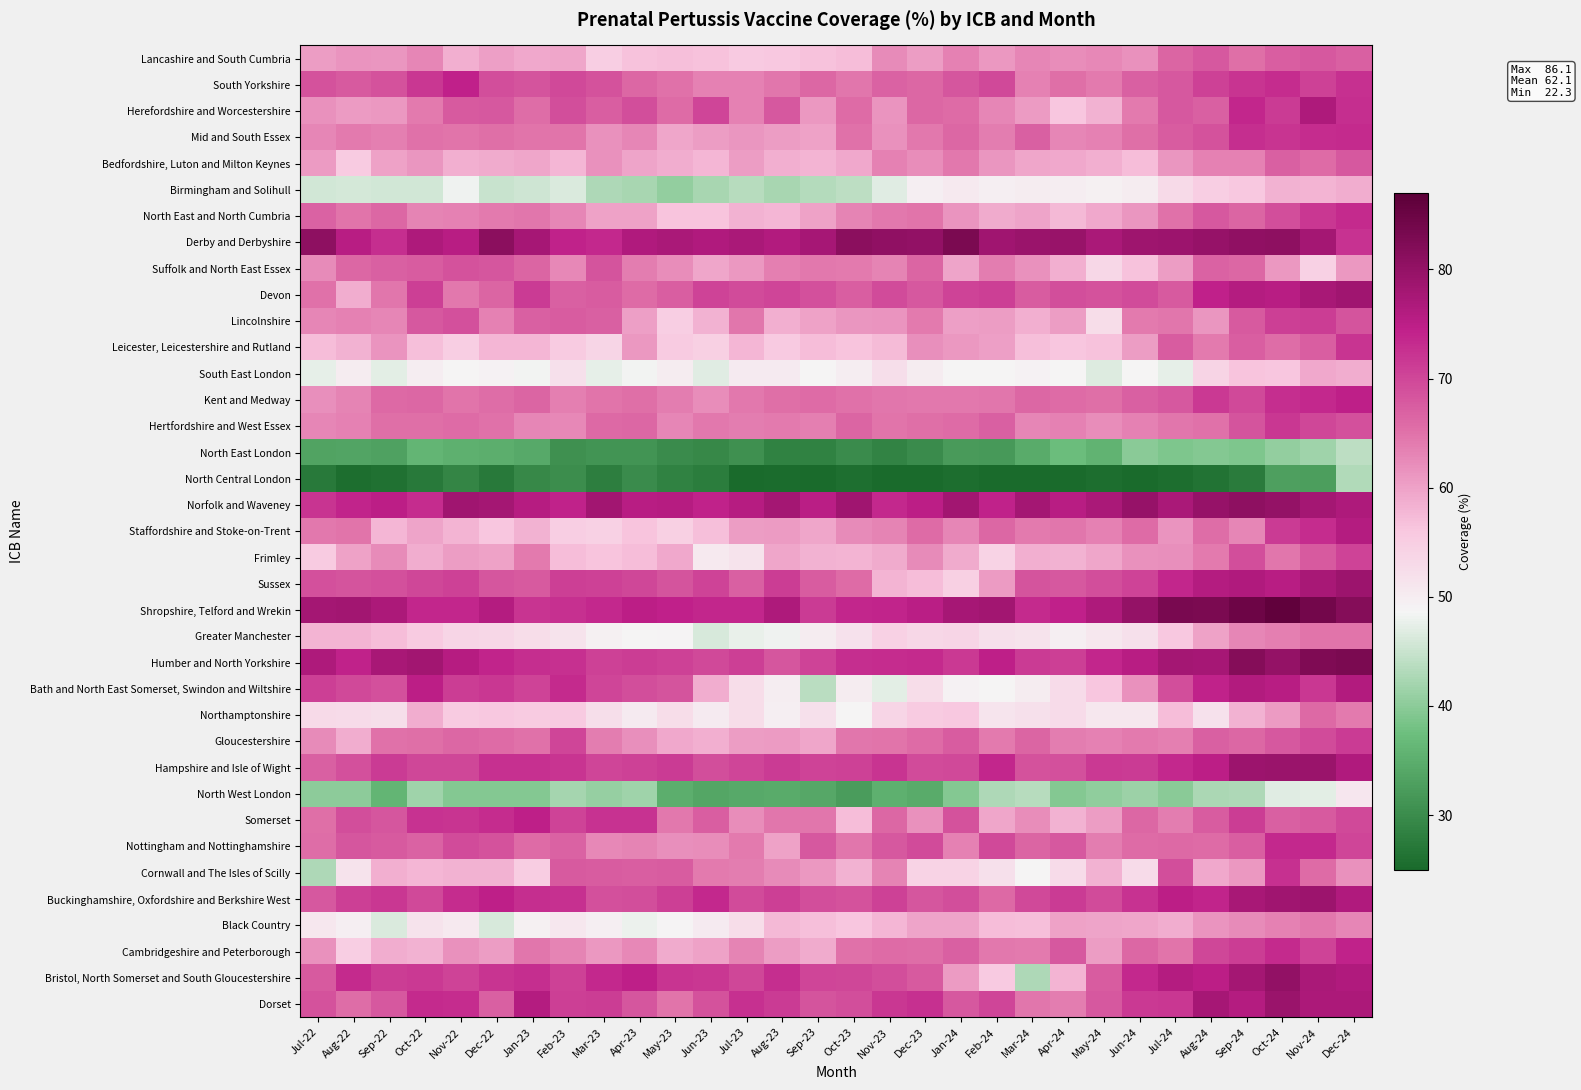

Reading right to left, what are all the values shown in this chart?

Lancashire and South Cumbria: Dec-24=67.1	Nov-24=68.1	Oct-24=67.2	Sep-24=65.4	Aug-24=67.9	Jul-24=66.5	Jun-24=61.7	May-24=62.6	Apr-24=62.2	Mar-24=62.9	Feb-24=60.9	Jan-24=63.3	Dec-23=60.4	Nov-23=62.3	Oct-23=57.1	Sep-23=56.7	Aug-23=55.9	Jul-23=55.6	Jun-23=56.7	May-23=56.8	Apr-23=56.5	Mar-23=54.8	Feb-23=59.6	Jan-23=59.3	Dec-22=60.3	Nov-22=58.6	Oct-22=62.9	Sep-22=61.1	Aug-22=61.5	Jul-22=60.5
South Yorkshire: Dec-24=72.6	Nov-24=70.7	Oct-24=73.1	Sep-24=72.0	Aug-24=70.7	Jul-24=67.9	Jun-24=66.9	May-24=64.0	Apr-24=65.4	Mar-24=63.5	Feb-24=69.6	Jan-24=68.2	Dec-23=66.3	Nov-23=66.8	Oct-23=64.7	Sep-23=66.3	Aug-23=64.7	Jul-23=63.5	Jun-23=63.3	May-23=65.2	Apr-23=66.4	Mar-23=68.7	Feb-23=69.7	Jan-23=68.4	Dec-22=69.2	Nov-22=74.6	Oct-22=71.9	Sep-22=68.7	Aug-22=67.8	Jul-22=68.8
Herefordshire and Worcestershire: Dec-24=72.9	Nov-24=76.8	Oct-24=71.3	Sep-24=73.8	Aug-24=67.1	Jul-24=68.0	Jun-24=64.2	May-24=58.2	Apr-24=56.2	Mar-24=60.8	Feb-24=63.0	Jan-24=65.7	Dec-23=66.3	Nov-23=61.4	Oct-23=65.9	Sep-23=61.0	Aug-23=68.0	Jul-23=63.5	Jun-23=70.2	May-23=65.8	Apr-23=69.1	Mar-23=67.3	Feb-23=69.1	Jan-23=65.6	Dec-22=67.9	Nov-22=67.7	Oct-22=64.0	Sep-22=60.9	Aug-22=60.7	Jul-22=61.7
Mid and South Essex: Dec-24=73.4	Nov-24=73.0	Oct-24=72.2	Sep-24=72.9	Aug-24=68.6	Jul-24=67.4	Jun-24=65.4	May-24=63.4	Apr-24=63.0	Mar-24=67.0	Feb-24=63.8	Jan-24=66.3	Dec-23=64.4	Nov-23=61.6	Oct-23=65.1	Sep-23=60.1	Aug-23=60.4	Jul-23=61.1	Jun-23=60.6	May-23=59.4	Apr-23=63.0	Mar-23=61.6	Feb-23=64.9	Jan-23=64.8	Dec-22=65.4	Nov-22=64.8	Oct-22=65.2	Sep-22=63.6	Aug-22=64.1	Jul-22=62.9
Bedfordshire, Luton and Milton Keynes: Dec-24=67.9	Nov-24=65.8	Oct-24=67.1	Sep-24=63.5	Aug-24=63.4	Jul-24=61.2	Jun-24=57.1	May-24=58.6	Apr-24=59.2	Mar-24=59.5	Feb-24=61.3	Jan-24=64.3	Dec-23=62.2	Nov-23=63.4	Oct-23=59.3	Sep-23=58.1	Aug-23=58.5	Jul-23=60.5	Jun-23=57.7	May-23=58.8	Apr-23=59.7	Mar-23=61.8	Feb-23=57.7	Jan-23=59.6	Dec-22=59.0	Nov-22=58.6	Oct-22=61.2	Sep-22=60.0	Aug-22=55.4	Jul-22=60.8
Birmingham and Solihull: Dec-24=58.8	Nov-24=58.0	Oct-24=58.2	Sep-24=55.9	Aug-24=55.0	Jul-24=53.0	Jun-24=50.0	May-24=49.3	Apr-24=49.8	Mar-24=50.1	Feb-24=49.5	Jan-24=50.5	Dec-23=49.5	Nov-23=46.8	Oct-23=44.1	Sep-23=43.2	Aug-23=42.4	Jul-23=43.5	Jun-23=42.4	May-23=40.6	Apr-23=42.3	Mar-23=42.7	Feb-23=46.4	Jan-23=45.4	Dec-22=45.1	Nov-22=48.1	Oct-22=45.7	Sep-22=45.8	Aug-22=46.0	Jul-22=45.6
North East and North Cumbria: Dec-24=73.4	Nov-24=71.9	Oct-24=69.3	Sep-24=66.5	Aug-24=68.1	Jul-24=65.1	Jun-24=61.2	May-24=59.3	Apr-24=57.5	Mar-24=59.8	Feb-24=59.0	Jan-24=61.5	Dec-23=64.8	Nov-23=64.3	Oct-23=63.2	Sep-23=59.9	Aug-23=57.8	Jul-23=58.4	Jun-23=56.3	May-23=56.3	Apr-23=59.9	Mar-23=60.0	Feb-23=63.0	Jan-23=64.5	Dec-22=64.2	Nov-22=63.4	Oct-22=63.2	Sep-22=66.3	Aug-22=64.9	Jul-22=66.7
Derby and Derbyshire: Dec-24=72.4	Nov-24=78.0	Oct-24=80.6	Sep-24=80.3	Aug-24=79.5	Jul-24=78.9	Jun-24=78.7	May-24=77.3	Apr-24=79.4	Mar-24=79.2	Feb-24=78.5	Jan-24=83.1	Dec-23=80.1	Nov-23=80.3	Oct-23=81.1	Sep-23=77.7	Aug-23=76.3	Jul-23=77.2	Jun-23=76.4	May-23=77.3	Apr-23=76.5	Mar-23=73.5	Feb-23=74.3	Jan-23=77.7	Dec-22=81.0	Nov-22=75.4	Oct-22=76.8	Sep-22=72.9	Aug-22=75.5	Jul-22=80.7
Suffolk and North East Essex: Dec-24=60.9	Nov-24=54.4	Oct-24=60.9	Sep-24=66.4	Aug-24=66.7	Jul-24=60.6	Jun-24=56.6	May-24=53.4	Apr-24=58.5	Mar-24=61.6	Feb-24=63.8	Jan-24=59.7	Dec-23=66.6	Nov-23=63.2	Oct-23=64.0	Sep-23=64.4	Aug-23=63.7	Jul-23=60.9	Jun-23=59.5	May-23=62.2	Apr-23=63.8	Mar-23=68.4	Feb-23=62.6	Jan-23=66.5	Dec-22=68.2	Nov-22=68.6	Oct-22=67.4	Sep-22=67.1	Aug-22=66.2	Jul-22=62.3
Devon: Dec-24=78.4	Nov-24=77.5	Oct-24=75.5	Sep-24=76.0	Aug-24=74.6	Jul-24=67.8	Jun-24=69.5	May-24=68.8	Apr-24=69.1	Mar-24=67.4	Feb-24=70.9	Jan-24=70.5	Dec-23=68.1	Nov-23=69.4	Oct-23=67.3	Sep-23=69.0	Aug-23=70.1	Jul-23=69.5	Jun-23=70.5	May-23=67.3	Apr-23=65.9	Mar-23=67.6	Feb-23=66.9	Jan-23=71.4	Dec-22=66.5	Nov-22=64.3	Oct-22=70.9	Sep-22=64.7	Aug-22=58.9	Jul-22=65.2
Lincolnshire: Dec-24=68.4	Nov-24=71.1	Oct-24=71.0	Sep-24=67.7	Aug-24=61.1	Jul-24=64.6	Jun-24=64.0	May-24=52.6	Apr-24=60.4	Mar-24=58.6	Feb-24=60.5	Jan-24=60.3	Dec-23=64.0	Nov-23=61.5	Oct-23=61.1	Sep-23=59.9	Aug-23=58.5	Jul-23=64.5	Jun-23=58.4	May-23=54.8	Apr-23=60.2	Mar-23=67.1	Feb-23=67.6	Jan-23=67.0	Dec-22=63.5	Nov-22=69.0	Oct-22=68.1	Sep-22=63.0	Aug-22=63.4	Jul-22=62.9
Leicester, Leicestershire and Rutland: Dec-24=72.1	Nov-24=67.2	Oct-24=65.5	Sep-24=67.2	Aug-24=64.0	Jul-24=67.6	Jun-24=60.4	May-24=56.5	Apr-24=56.1	Mar-24=56.8	Feb-24=60.3	Jan-24=60.9	Dec-23=62.0	Nov-23=57.3	Oct-23=56.3	Sep-23=57.2	Aug-23=55.6	Jul-23=57.7	Jun-23=54.6	May-23=55.3	Apr-23=61.0	Mar-23=53.8	Feb-23=55.4	Jan-23=57.7	Dec-22=57.9	Nov-22=54.8	Oct-22=56.8	Sep-22=61.4	Aug-22=58.3	Jul-22=57.2
South East London: Dec-24=58.7	Nov-24=59.2	Oct-24=56.1	Sep-24=56.4	Aug-24=54.0	Jul-24=47.5	Jun-24=48.7	May-24=46.7	Apr-24=48.5	Mar-24=49.0	Feb-24=48.7	Jan-24=48.7	Dec-23=50.0	Nov-23=52.3	Oct-23=49.8	Sep-23=48.7	Aug-23=50.2	Jul-23=50.2	Jun-23=46.8	May-23=50.0	Apr-23=48.4	Mar-23=47.3	Feb-23=52.0	Jan-23=48.4	Dec-22=49.0	Nov-22=48.6	Oct-22=49.8	Sep-22=47.1	Aug-22=50.1	Jul-22=47.4
Kent and Medway: Dec-24=74.8	Nov-24=73.6	Oct-24=72.9	Sep-24=69.8	Aug-24=71.6	Jul-24=68.0	Jun-24=66.9	May-24=65.4	Apr-24=65.7	Mar-24=66.3	Feb-24=64.7	Jan-24=64.4	Dec-23=64.3	Nov-23=64.6	Oct-23=65.2	Sep-23=65.8	Aug-23=65.4	Jul-23=64.3	Jun-23=62.1	May-23=63.9	Apr-23=65.3	Mar-23=64.8	Feb-23=63.6	Jan-23=66.6	Dec-22=65.6	Nov-22=64.9	Oct-22=66.3	Sep-22=66.0	Aug-22=63.2	Jul-22=62.0
Hertfordshire and West Essex: Dec-24=68.9	Nov-24=70.0	Oct-24=71.9	Sep-24=68.5	Aug-24=65.0	Jul-24=64.7	Jun-24=63.4	May-24=62.2	Apr-24=63.4	Mar-24=62.8	Feb-24=67.0	Jan-24=65.9	Dec-23=65.4	Nov-23=64.8	Oct-23=66.5	Sep-23=63.6	Aug-23=64.2	Jul-23=63.8	Jun-23=64.3	May-23=62.8	Apr-23=66.3	Mar-23=66.1	Feb-23=62.6	Jan-23=62.8	Dec-22=65.2	Nov-22=65.7	Oct-22=65.3	Sep-22=65.3	Aug-22=63.3	Jul-22=62.9
North East London: Dec-24=44.1	Nov-24=41.7	Oct-24=40.7	Sep-24=39.0	Aug-24=39.3	Jul-24=39.0	Jun-24=40.0	May-24=35.7	Apr-24=37.3	Mar-24=34.5	Feb-24=31.9	Jan-24=32.2	Dec-23=29.9	Nov-23=28.8	Oct-23=29.9	Sep-23=28.4	Aug-23=28.4	Jul-23=30.8	Jun-23=29.5	May-23=30.0	Apr-23=31.1	Mar-23=31.2	Feb-23=30.8	Jan-23=34.3	Dec-22=35.0	Nov-22=35.3	Oct-22=36.0	Sep-22=33.2	Aug-22=33.5	Jul-22=33.4
North Central London: Dec-24=43.0	Nov-24=32.6	Oct-24=32.9	Sep-24=27.5	Aug-24=26.3	Jul-24=25.6	Jun-24=23.2	May-24=25.5	Apr-24=23.3	Mar-24=25.0	Feb-24=24.0	Jan-24=25.7	Dec-23=25.0	Nov-23=24.5	Oct-23=25.9	Sep-23=22.3	Aug-23=25.4	Jul-23=22.3	Jun-23=27.9	May-23=28.5	Apr-23=30.0	Mar-23=28.0	Feb-23=30.2	Jan-23=29.5	Dec-22=27.4	Nov-22=29.0	Oct-22=27.4	Sep-22=26.0	Aug-22=25.5	Jul-22=27.2
Norfolk and Waveney: Dec-24=76.7	Nov-24=77.8	Oct-24=79.9	Sep-24=80.5	Aug-24=79.5	Jul-24=77.3	Jun-24=79.6	May-24=77.2	Apr-24=75.6	Mar-24=78.0	Feb-24=74.3	Jan-24=78.2	Dec-23=75.0	Nov-23=73.5	Oct-23=78.5	Sep-23=75.2	Aug-23=78.0	Jul-23=75.8	Jun-23=74.2	May-23=75.8	Apr-23=75.6	Mar-23=78.1	Feb-23=74.3	Jan-23=75.8	Dec-22=77.9	Nov-22=78.3	Oct-22=73.1	Sep-22=75.0	Aug-22=74.1	Jul-22=72.2
Staffordshire and Stoke-on-Trent: Dec-24=76.1	Nov-24=73.0	Oct-24=71.3	Sep-24=62.9	Aug-24=65.6	Jul-24=61.5	Jun-24=65.8	May-24=63.5	Apr-24=64.5	Mar-24=64.2	Feb-24=66.2	Jan-24=62.8	Dec-23=65.7	Nov-23=63.1	Oct-23=62.5	Sep-23=59.4	Aug-23=60.8	Jul-23=60.5	Jun-23=56.8	May-23=54.7	Apr-23=56.3	Mar-23=54.5	Feb-23=54.8	Jan-23=58.2	Dec-22=56.2	Nov-22=58.0	Oct-22=59.8	Sep-22=57.9	Aug-22=64.9	Jul-22=64.4
Frimley: Dec-24=70.3	Nov-24=67.7	Oct-24=64.6	Sep-24=69.3	Aug-24=64.1	Jul-24=61.9	Jun-24=61.6	May-24=59.5	Apr-24=58.2	Mar-24=58.5	Feb-24=54.1	Jan-24=59.1	Dec-23=62.3	Nov-23=59.1	Oct-23=58.0	Sep-23=58.4	Aug-23=59.6	Jul-23=51.5	Jun-23=50.6	May-23=59.3	Apr-23=57.0	Mar-23=56.3	Feb-23=57.1	Jan-23=64.2	Dec-22=59.9	Nov-22=60.6	Oct-22=58.9	Sep-22=62.3	Aug-22=60.0	Jul-22=55.3
Sussex: Dec-24=78.8	Nov-24=77.5	Oct-24=75.6	Sep-24=76.5	Aug-24=76.1	Jul-24=73.9	Jun-24=70.4	May-24=69.3	Apr-24=68.0	Mar-24=68.5	Feb-24=60.7	Jan-24=54.7	Dec-23=57.0	Nov-23=58.1	Oct-23=65.7	Sep-23=67.4	Aug-23=71.2	Jul-23=67.1	Jun-23=70.3	May-23=68.4	Apr-23=70.0	Mar-23=70.7	Feb-23=70.9	Jan-23=67.8	Dec-22=68.2	Nov-22=70.6	Oct-22=69.9	Sep-22=68.9	Aug-22=68.4	Jul-22=69.0
Shropshire, Telford and Wrekin: Dec-24=81.8	Nov-24=84.0	Oct-24=86.1	Sep-24=84.7	Aug-24=83.0	Jul-24=83.3	Jun-24=79.8	May-24=76.6	Apr-24=74.6	Mar-24=73.4	Feb-24=78.2	Jan-24=77.6	Dec-23=75.3	Nov-23=74.1	Oct-23=73.8	Sep-23=71.4	Aug-23=76.6	Jul-23=73.7	Jun-23=73.8	May-23=74.6	Apr-23=75.0	Mar-23=73.6	Feb-23=72.5	Jan-23=72.1	Dec-22=75.9	Nov-22=73.8	Oct-22=73.9	Sep-22=77.0	Aug-22=78.2	Jul-22=77.9
Greater Manchester: Dec-24=64.8	Nov-24=64.8	Oct-24=63.6	Sep-24=62.8	Aug-24=60.0	Jul-24=55.8	Jun-24=51.9	May-24=50.9	Apr-24=49.5	Mar-24=51.5	Feb-24=51.9	Jan-24=53.8	Dec-23=53.5	Nov-23=54.5	Oct-23=51.7	Sep-23=50.1	Aug-23=48.1	Jul-23=47.7	Jun-23=46.2	May-23=48.8	Apr-23=48.7	Mar-23=49.3	Feb-23=51.5	Jan-23=52.4	Dec-22=53.5	Nov-22=53.6	Oct-22=55.5	Sep-22=57.0	Aug-22=58.1	Jul-22=58.1
Humber and North Yorkshire: Dec-24=83.1	Nov-24=82.4	Oct-24=79.9	Sep-24=81.9	Aug-24=77.6	Jul-24=77.8	Jun-24=75.5	May-24=73.9	Apr-24=70.8	Mar-24=71.3	Feb-24=74.7	Jan-24=71.6	Dec-23=73.4	Nov-23=73.1	Oct-23=72.8	Sep-23=70.5	Aug-23=68.3	Jul-23=71.0	Jun-23=69.7	May-23=70.7	Apr-23=71.2	Mar-23=70.7	Feb-23=72.6	Jan-23=72.8	Dec-22=74.0	Nov-22=75.7	Oct-22=78.2	Sep-22=77.4	Aug-22=74.3	Jul-22=76.7
Bath and North East Somerset, Swindon and Wiltshire: Dec-24=76.2	Nov-24=71.9	Oct-24=75.5	Sep-24=76.3	Aug-24=74.4	Jul-24=69.2	Jun-24=61.7	May-24=56.0	Apr-24=52.8	Mar-24=50.0	Feb-24=48.7	Jan-24=49.2	Dec-23=52.4	Nov-23=47.1	Oct-23=50.1	Sep-23=43.8	Aug-23=49.9	Jul-23=52.6	Jun-23=58.8	May-23=68.5	Apr-23=69.3	Mar-23=70.2	Feb-23=73.4	Jan-23=70.3	Dec-22=71.8	Nov-22=71.2	Oct-22=75.1	Sep-22=68.9	Aug-22=69.8	Jul-22=70.9
Northamptonshire: Dec-24=64.0	Nov-24=66.0	Oct-24=60.7	Sep-24=58.2	Aug-24=51.7	Jul-24=57.0	Jun-24=50.9	May-24=50.9	Apr-24=52.8	Mar-24=52.0	Feb-24=51.3	Jan-24=55.8	Dec-23=55.3	Nov-23=53.8	Oct-23=48.7	Sep-23=52.1	Aug-23=49.7	Jul-23=52.4	Jun-23=50.2	May-23=52.6	Apr-23=50.3	Mar-23=52.3	Feb-23=55.6	Jan-23=55.3	Dec-22=55.8	Nov-22=55.3	Oct-22=58.7	Sep-22=52.3	Aug-22=52.8	Jul-22=53.0
Gloucestershire: Dec-24=71.3	Nov-24=69.5	Oct-24=67.9	Sep-24=66.2	Aug-24=67.1	Jul-24=63.6	Jun-24=64.2	May-24=63.4	Apr-24=63.8	Mar-24=66.6	Feb-24=64.2	Jan-24=67.4	Dec-23=65.8	Nov-23=64.9	Oct-23=64.5	Sep-23=59.6	Aug-23=60.8	Jul-23=60.5	Jun-23=58.5	May-23=59.2	Apr-23=61.9	Mar-23=63.9	Feb-23=70.2	Jan-23=65.0	Dec-22=65.9	Nov-22=66.4	Oct-22=65.3	Sep-22=65.2	Aug-22=58.9	Jul-22=62.5
Hampshire and Isle of Wight: Dec-24=76.4	Nov-24=79.2	Oct-24=79.1	Sep-24=78.8	Aug-24=75.0	Jul-24=73.5	Jun-24=71.3	May-24=71.5	Apr-24=69.0	Mar-24=68.6	Feb-24=73.8	Jan-24=69.7	Dec-23=69.4	Nov-23=72.1	Oct-23=70.6	Sep-23=70.4	Aug-23=71.3	Jul-23=70.2	Jun-23=69.3	May-23=71.4	Apr-23=70.6	Mar-23=70.1	Feb-23=72.2	Jan-23=72.5	Dec-22=72.5	Nov-22=70.0	Oct-22=70.0	Sep-22=71.4	Aug-22=69.0	Jul-22=66.9
North West London: Dec-24=51.0	Nov-24=47.1	Oct-24=46.9	Sep-24=42.7	Aug-24=42.5	Jul-24=39.9	Jun-24=41.4	May-24=40.3	Apr-24=39.3	Mar-24=43.5	Feb-24=42.7	Jan-24=39.5	Dec-23=34.5	Nov-23=35.2	Oct-23=32.5	Sep-23=34.0	Aug-23=34.6	Jul-23=34.4	Jun-23=33.9	May-23=35.1	Apr-23=41.5	Mar-23=40.8	Feb-23=42.1	Jan-23=39.4	Dec-22=39.3	Nov-22=39.5	Oct-22=41.7	Sep-22=35.9	Aug-22=40.2	Jul-22=40.1
Somerset: Dec-24=69.6	Nov-24=67.8	Oct-24=66.9	Sep-24=71.1	Aug-24=67.6	Jul-24=63.8	Jun-24=66.3	May-24=60.6	Apr-24=58.2	Mar-24=62.1	Feb-24=59.5	Jan-24=68.7	Dec-23=61.6	Nov-23=66.4	Oct-23=57.2	Sep-23=64.7	Aug-23=64.7	Jul-23=62.2	Jun-23=67.2	May-23=64.3	Apr-23=72.3	Mar-23=72.3	Feb-23=70.4	Jan-23=74.8	Dec-22=73.1	Nov-22=72.1	Oct-22=72.3	Sep-22=68.3	Aug-22=69.3	Jul-22=65.4
Nottingham and Nottinghamshire: Dec-24=70.1	Nov-24=73.5	Oct-24=73.5	Sep-24=67.3	Aug-24=65.9	Jul-24=66.1	Jun-24=65.8	May-24=63.9	Apr-24=67.9	Mar-24=66.6	Feb-24=69.6	Jan-24=63.5	Dec-23=69.4	Nov-23=68.0	Oct-23=64.6	Sep-23=68.1	Aug-23=60.0	Jul-23=64.1	Jun-23=62.2	May-23=62.0	Apr-23=63.1	Mar-23=62.7	Feb-23=66.8	Jan-23=65.8	Dec-22=68.6	Nov-22=69.4	Oct-22=66.8	Sep-22=67.8	Aug-22=68.2	Jul-22=65.6
Cornwall and The Isles of Scilly: Dec-24=61.8	Nov-24=65.9	Oct-24=72.5	Sep-24=60.9	Aug-24=59.3	Jul-24=69.1	Jun-24=52.7	May-24=58.2	Apr-24=52.8	Mar-24=48.7	Feb-24=52.1	Jan-24=54.1	Dec-23=54.2	Nov-23=63.2	Oct-23=58.4	Sep-23=61.0	Aug-23=62.3	Jul-23=63.9	Jun-23=64.0	May-23=67.6	Apr-23=67.2	Mar-23=67.6	Feb-23=67.8	Jan-23=55.1	Dec-22=58.4	Nov-22=58.3	Oct-22=57.8	Sep-22=58.5	Aug-22=51.5	Jul-22=42.9
Buckinghamshire, Oxfordshire and Berkshire West: Dec-24=76.5	Nov-24=78.9	Oct-24=78.5	Sep-24=77.5	Aug-24=74.0	Jul-24=75.0	Jun-24=72.4	May-24=69.5	Apr-24=71.4	Mar-24=69.8	Feb-24=66.1	Jan-24=69.1	Dec-23=68.2	Nov-23=70.6	Oct-23=68.8	Sep-23=69.3	Aug-23=70.9	Jul-23=69.4	Jun-23=73.5	May-23=70.8	Apr-23=69.1	Mar-23=68.9	Feb-23=72.5	Jan-23=72.8	Dec-22=74.8	Nov-22=73.1	Oct-22=69.7	Sep-22=71.9	Aug-22=70.8	Jul-22=68.0
Black Country: Dec-24=63.0	Nov-24=64.4	Oct-24=63.4	Sep-24=62.4	Aug-24=61.5	Jul-24=58.9	Jun-24=59.4	May-24=59.7	Apr-24=59.9	Mar-24=56.8	Feb-24=57.2	Jan-24=59.8	Dec-23=59.7	Nov-23=57.8	Oct-23=56.1	Sep-23=56.9	Aug-23=57.5	Jul-23=52.4	Jun-23=50.4	May-23=48.8	Apr-23=47.9	Mar-23=49.6	Feb-23=50.8	Jan-23=49.4	Dec-22=46.2	Nov-22=50.6	Oct-22=51.6	Sep-22=46.4	Aug-22=49.5	Jul-22=50.9
Cambridgeshire and Peterborough: Dec-24=74.2	Nov-24=70.4	Oct-24=73.3	Sep-24=71.2	Aug-24=70.0	Jul-24=64.8	Jun-24=66.2	May-24=60.5	Apr-24=68.0	Mar-24=64.0	Feb-24=64.3	Jan-24=67.1	Dec-23=65.5	Nov-23=65.9	Oct-23=65.2	Sep-23=59.1	Aug-23=60.4	Jul-23=63.2	Jun-23=59.9	May-23=59.1	Apr-23=62.7	Mar-23=61.0	Feb-23=63.2	Jan-23=64.6	Dec-22=60.5	Nov-22=61.6	Oct-22=58.3	Sep-22=58.7	Aug-22=54.9	Jul-22=61.8
Bristol, North Somerset and South Gloucestershire: Dec-24=76.4	Nov-24=77.2	Oct-24=80.0	Sep-24=78.0	Aug-24=75.1	Jul-24=75.9	Jun-24=73.6	May-24=67.4	Apr-24=58.1	Mar-24=42.7	Feb-24=55.7	Jan-24=60.7	Dec-23=67.8	Nov-23=69.2	Oct-23=69.9	Sep-23=70.2	Aug-23=72.8	Jul-23=69.9	Jun-23=71.8	May-23=72.1	Apr-23=74.8	Mar-23=73.5	Feb-23=70.6	Jan-23=72.8	Dec-22=72.1	Nov-22=70.4	Oct-22=71.6	Sep-22=71.2	Aug-22=73.2	Jul-22=67.8
Dorset: Dec-24=77.0	Nov-24=77.0	Oct-24=79.2	Sep-24=75.9	Aug-24=77.6	Jul-24=71.9	Jun-24=71.5	May-24=68.0	Apr-24=63.9	Mar-24=64.7	Feb-24=70.2	Jan-24=67.9	Dec-23=72.5	Nov-23=71.8	Oct-23=69.2	Sep-23=68.4	Aug-23=71.4	Jul-23=72.7	Jun-23=68.8	May-23=64.9	Apr-23=68.3	Mar-23=71.2	Feb-23=70.8	Jan-23=76.0	Dec-22=67.1	Nov-22=73.1	Oct-22=73.3	Sep-22=68.1	Aug-22=65.6	Jul-22=68.6